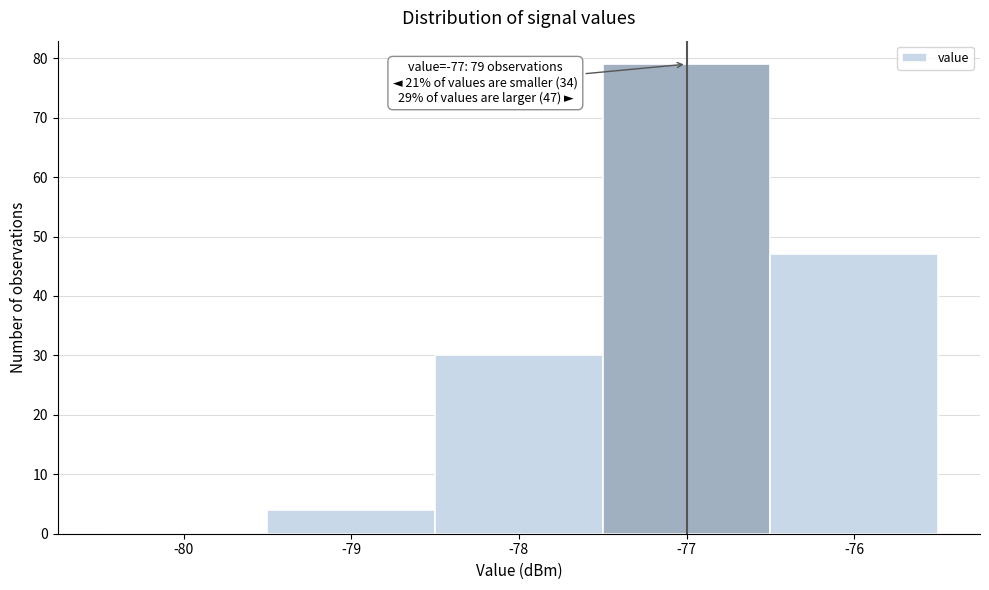

Reading left to right, extract all data points from this chart.

-80=0	-79=4	-78=30	-77=79	-76=47